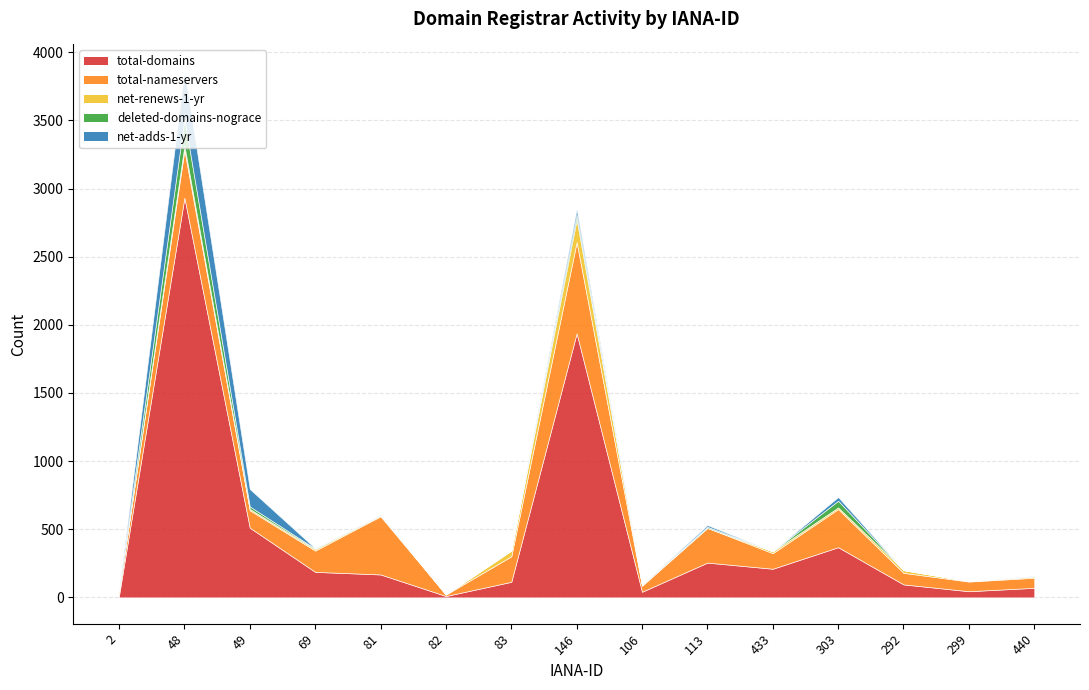

What is the value of the total-domains point at the 13th from the left?

95